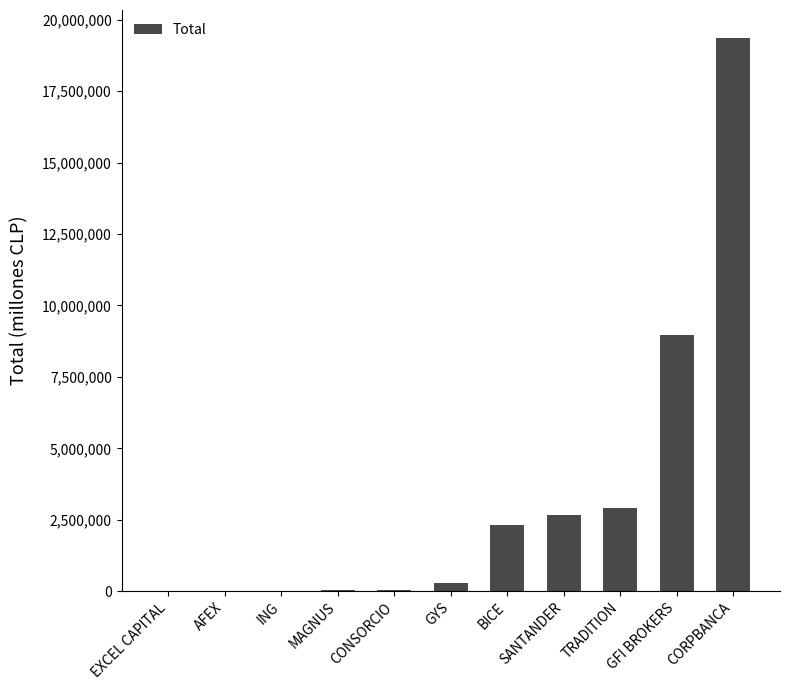

Approximately how many times larger is the value at SANTANDER compared to MAGNUS?

71.4